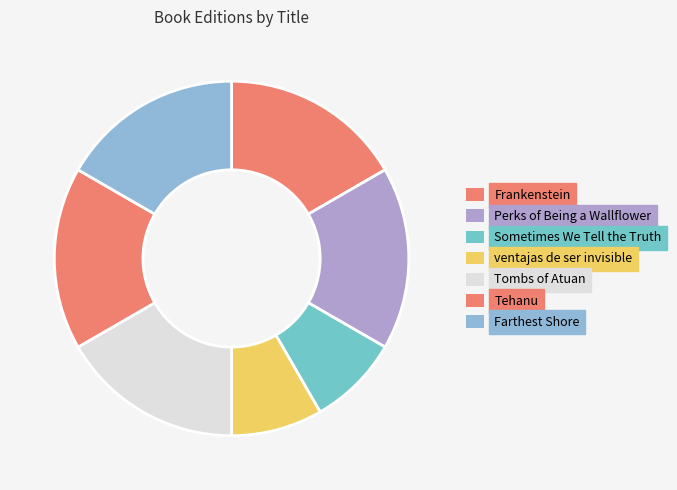

Does Farthest Shore account for over 50% of the chart?

No